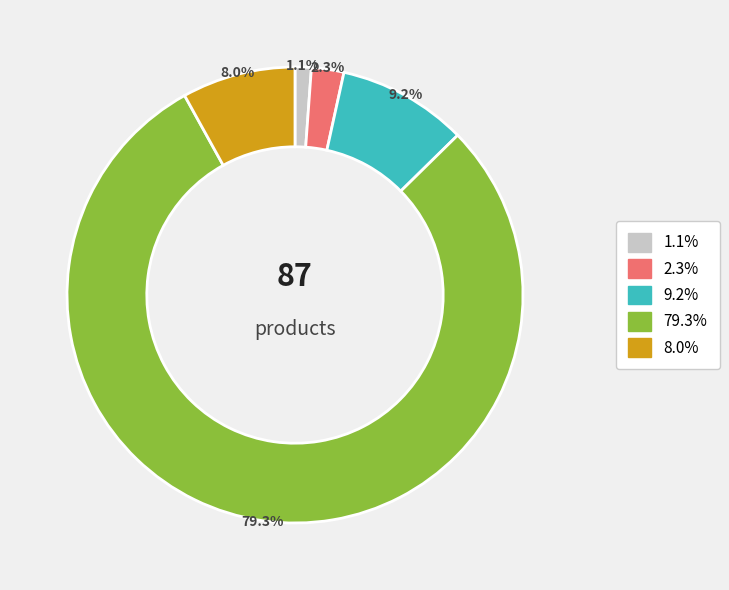

To the nearest percent, what is the difference between the largest and smallest slice percentages?

78%